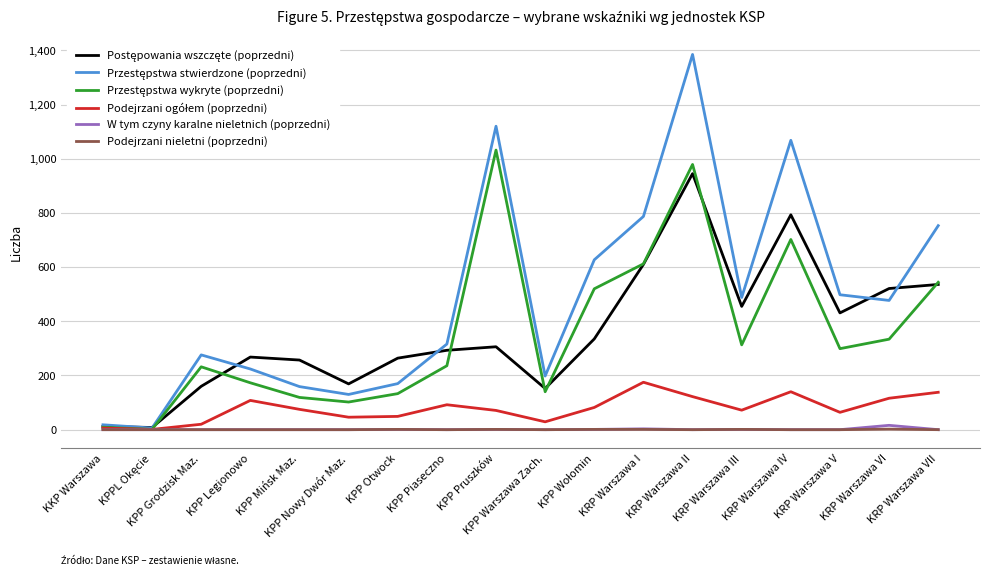

At which category is the sum across all series the highest?

KRP Warszawa II